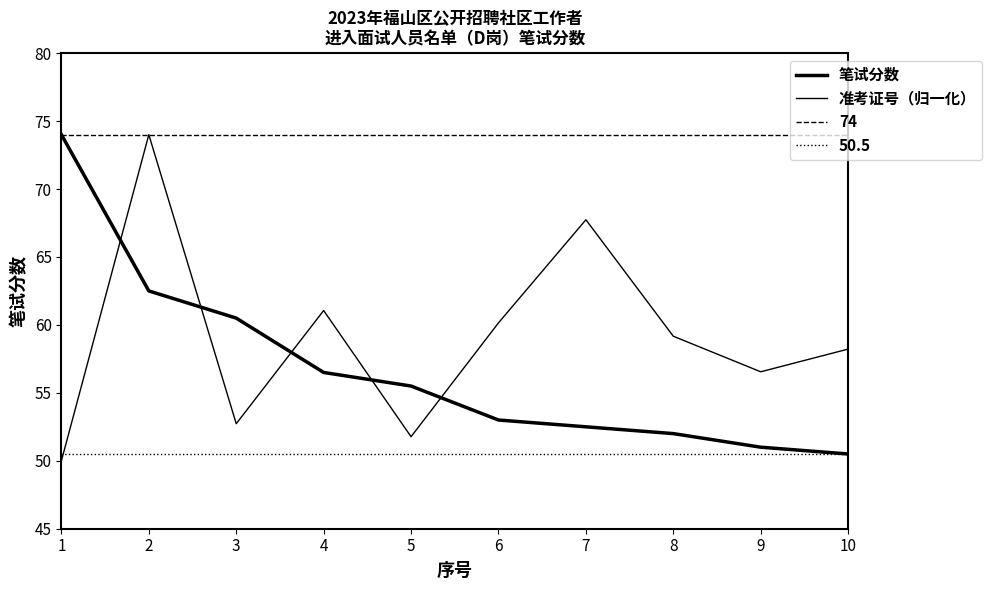

Which series changed the most between 1 and 5?

笔试分数